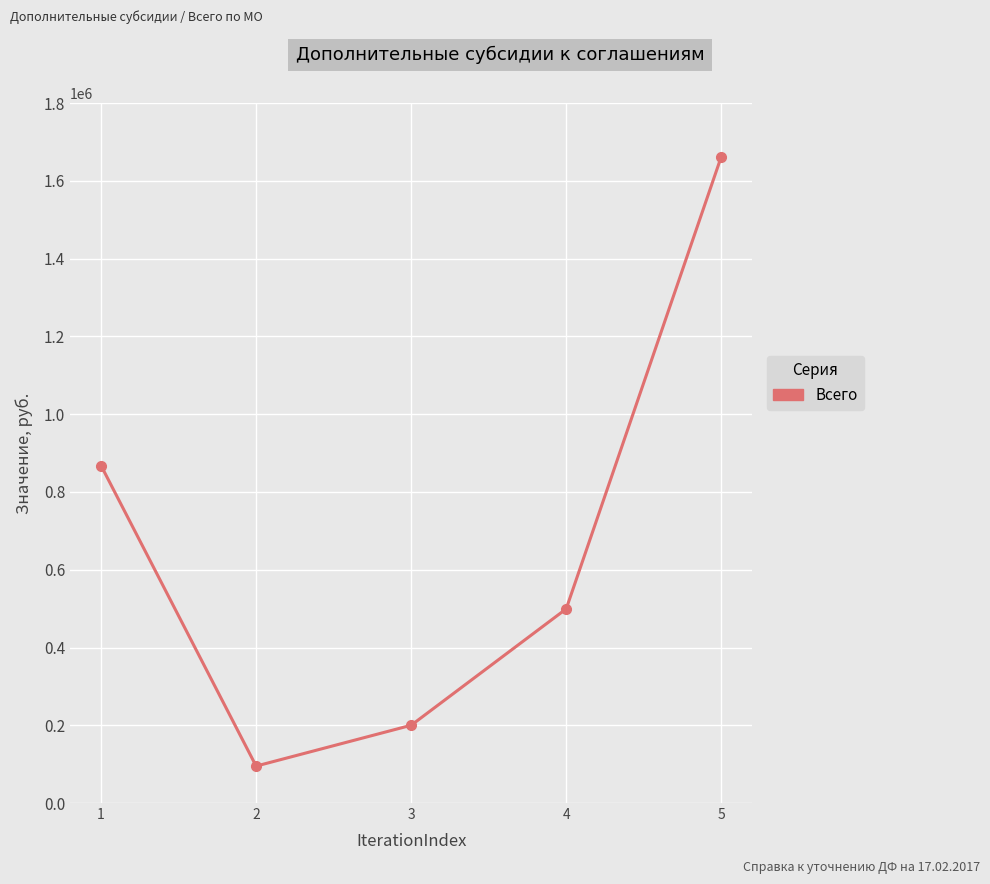

What value does the data have at 4?

499323